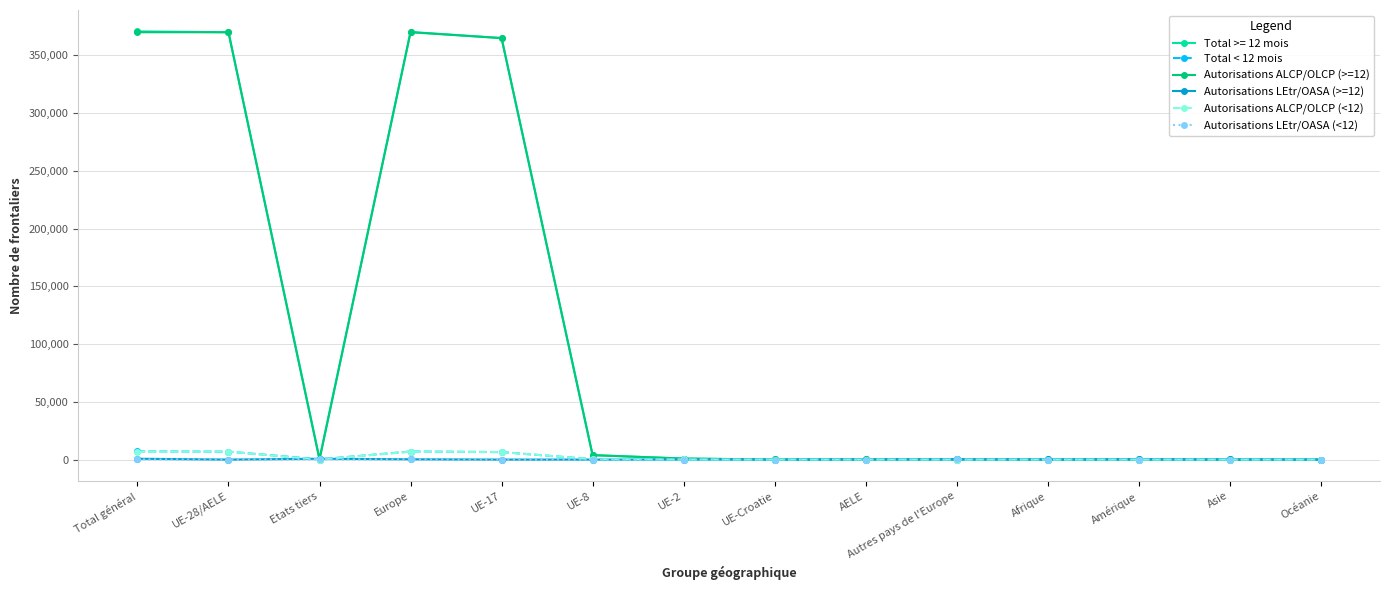

Read the Autorisations LEtr/OASA (>=12) value at Europe.

250